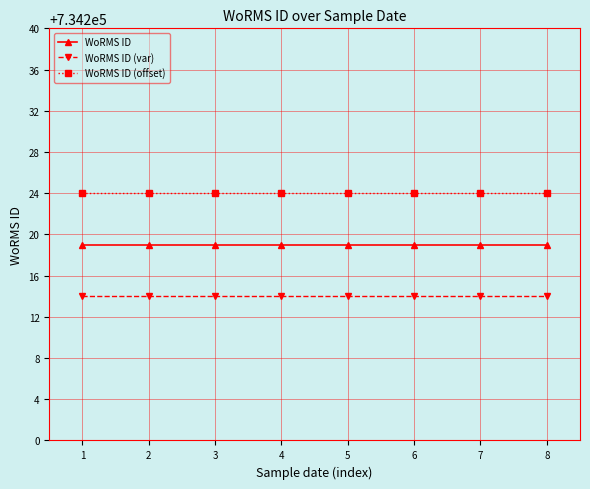

What is the average value of the WoRMS ID series?

734219